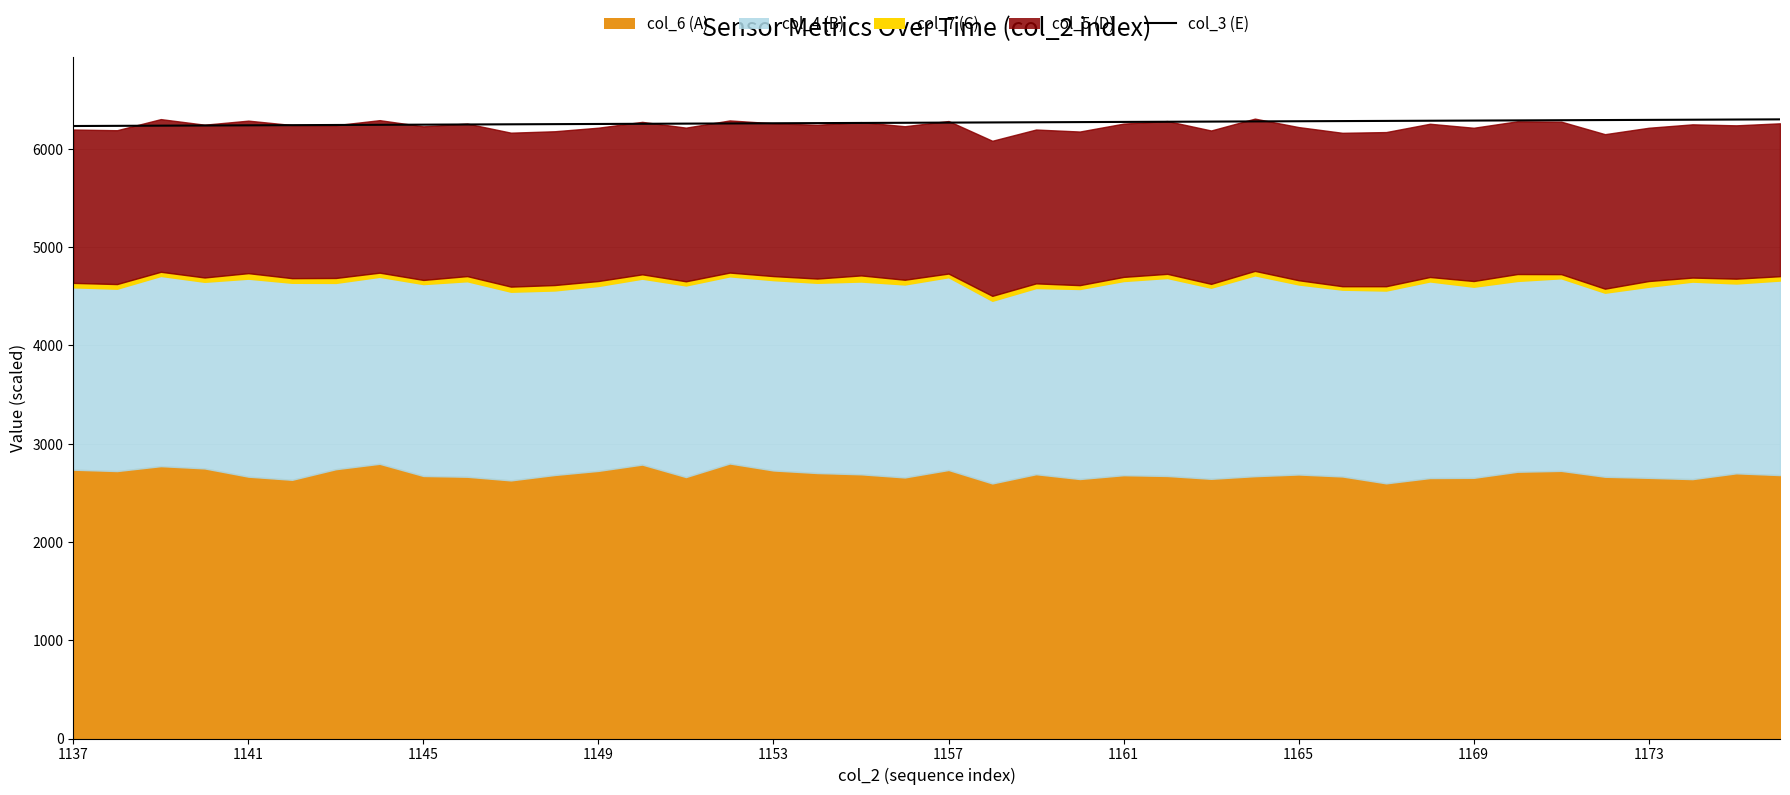

Which label corresponds to the largest value in the chart?

39